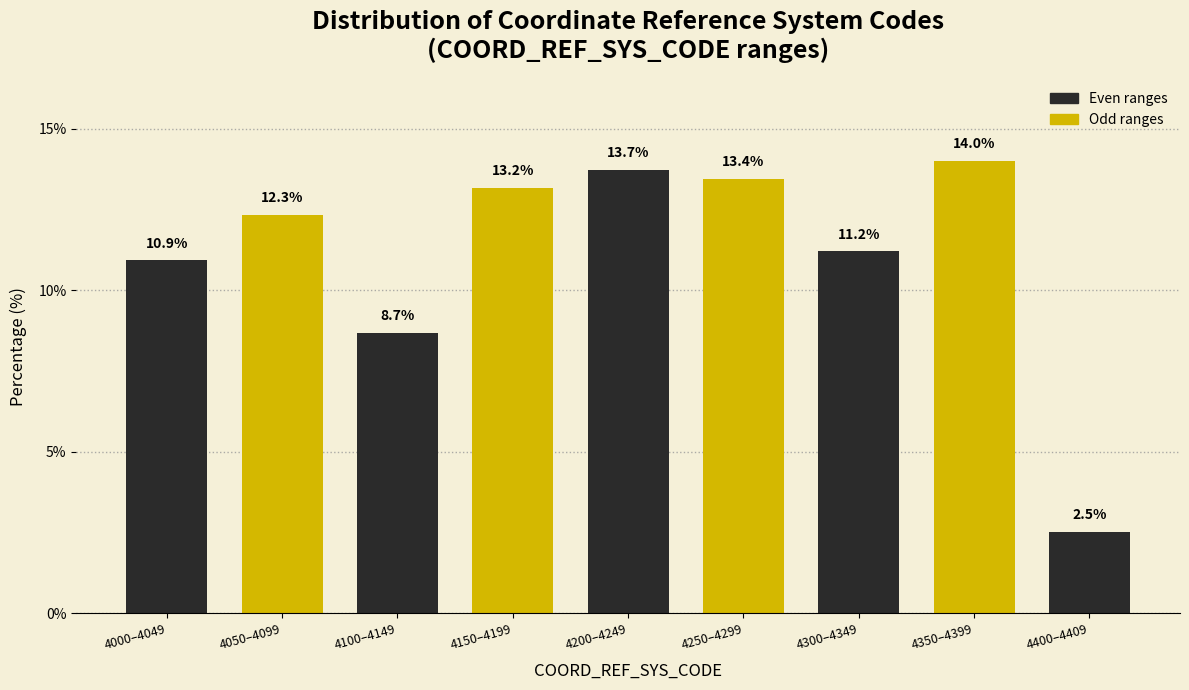

Reading left to right, extract all data points from this chart.

10.9	12.3	8.7	13.2	13.7	13.4	11.2	14.0	2.5